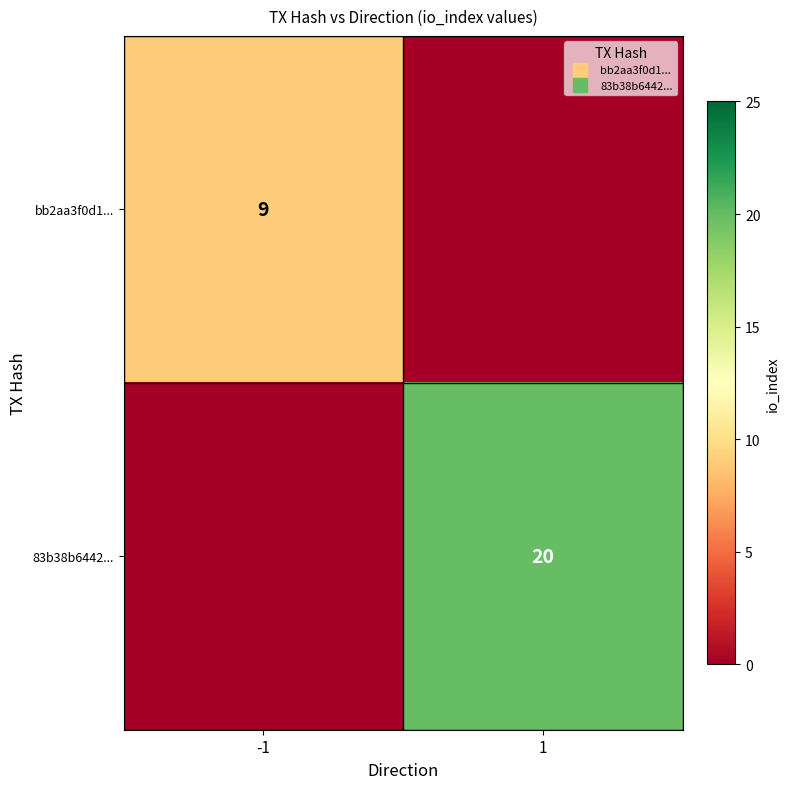

What is the total value across all series at 1?

20